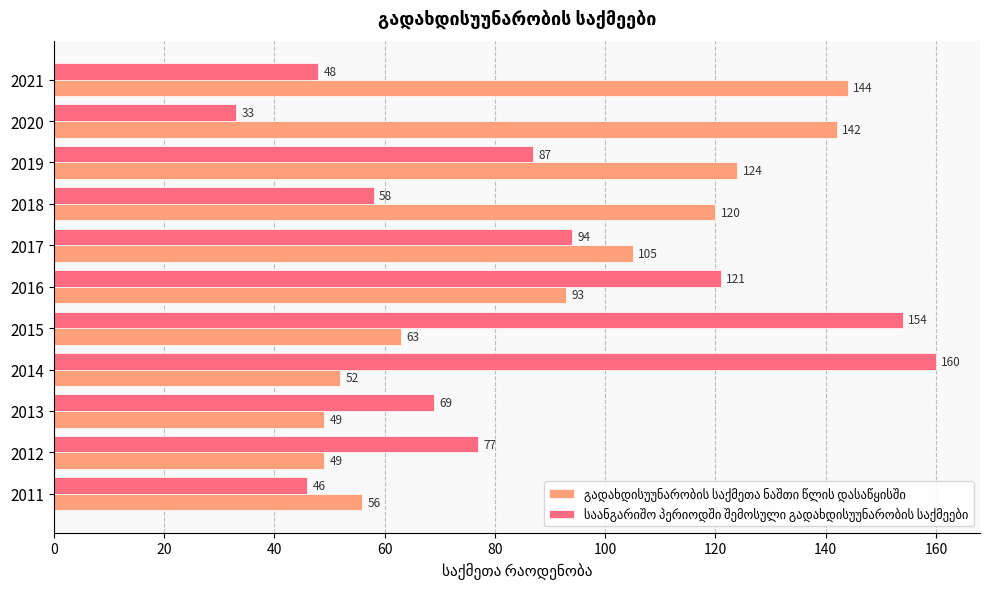

Which category has the highest value across all series?

2014